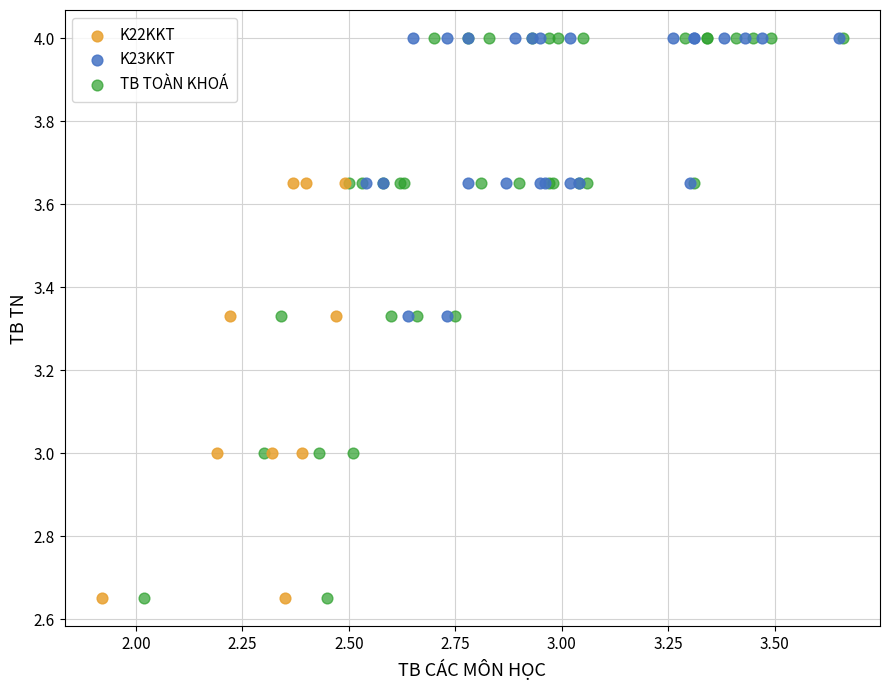

Which series has the widest spread of Y values?

TB TOÀN KHOÁ